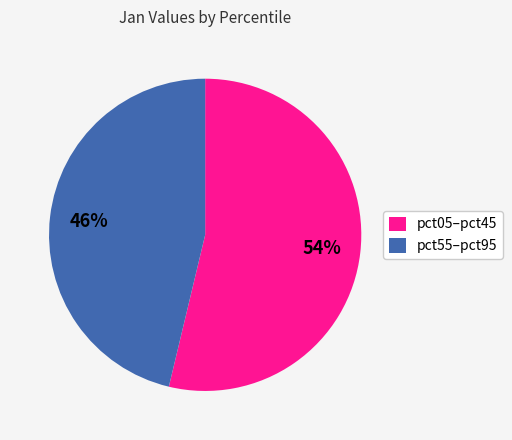

What percentage is the pct05–pct45 slice, to the nearest percent?

54%